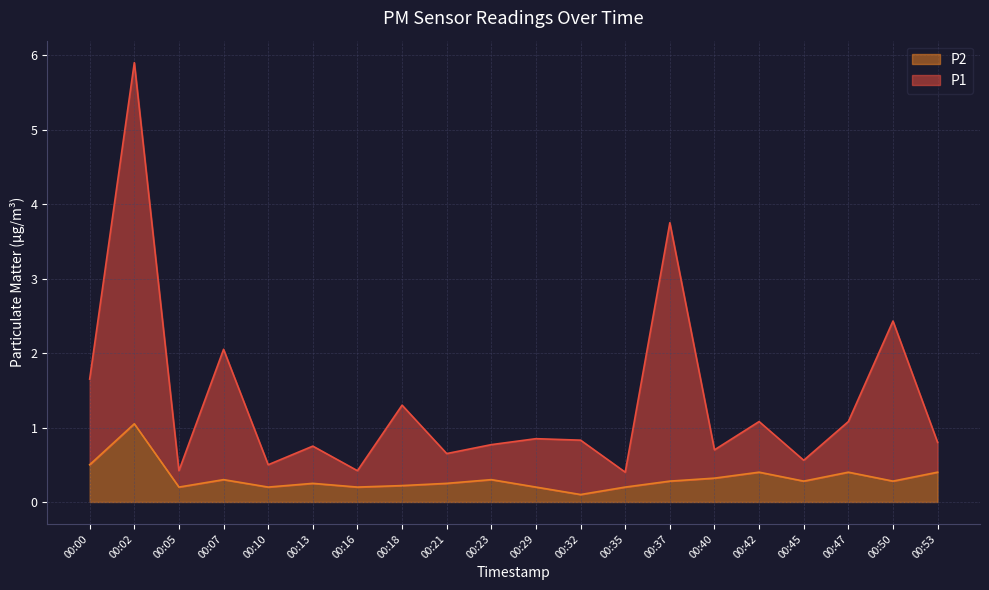

True or false: P1 and P2 cross at least once.

False